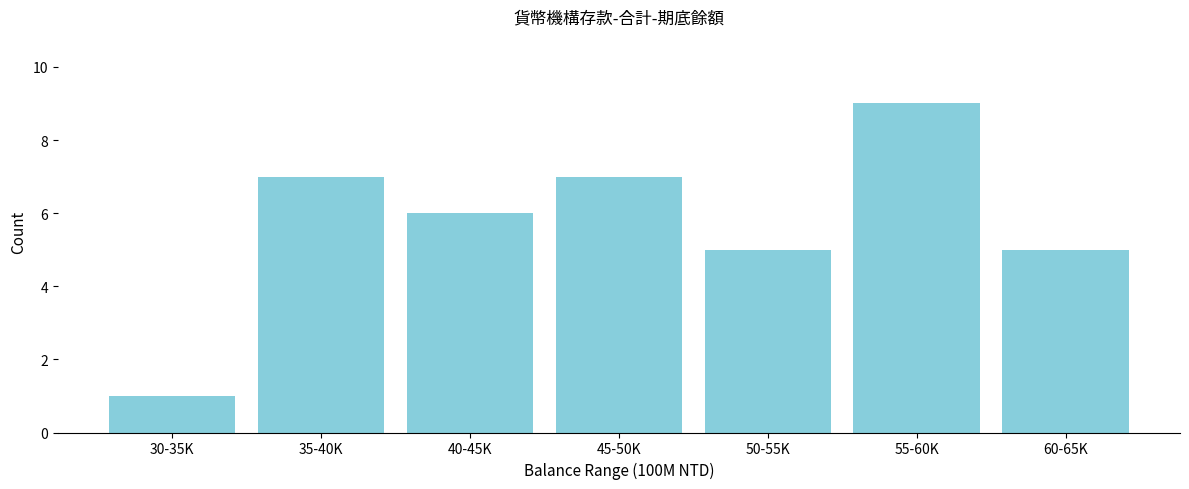

Reading right to left, list all the values displayed in this chart.

60-65K=5	55-60K=9	50-55K=5	45-50K=7	40-45K=6	35-40K=7	30-35K=1